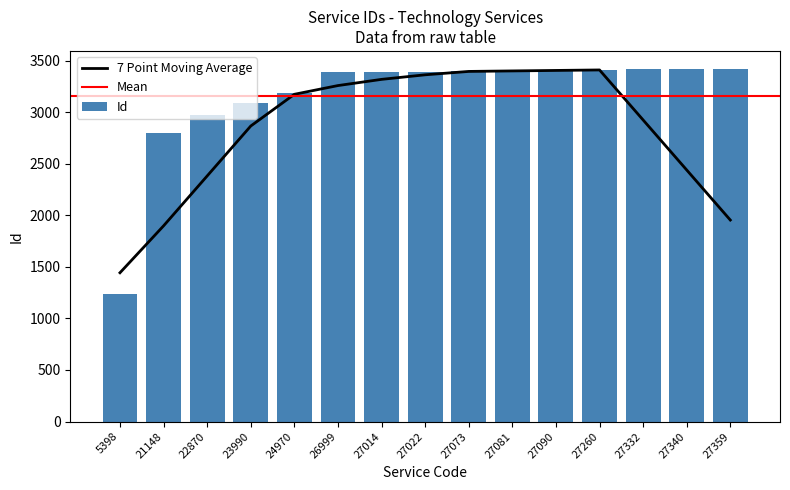

Is it true that the value at 27090 is 5863?

False